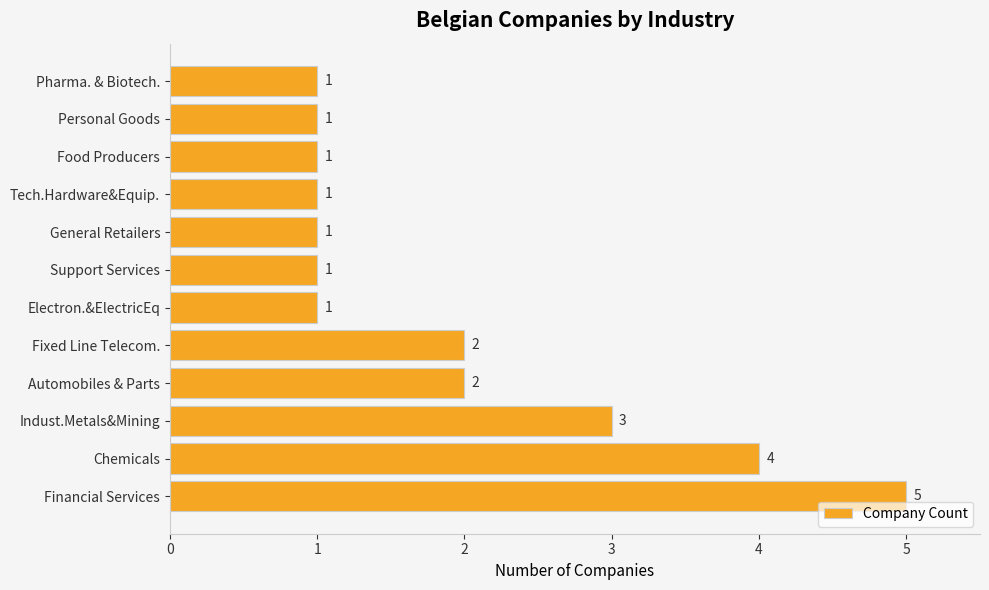

What is the difference between the second highest and minimum values?

3